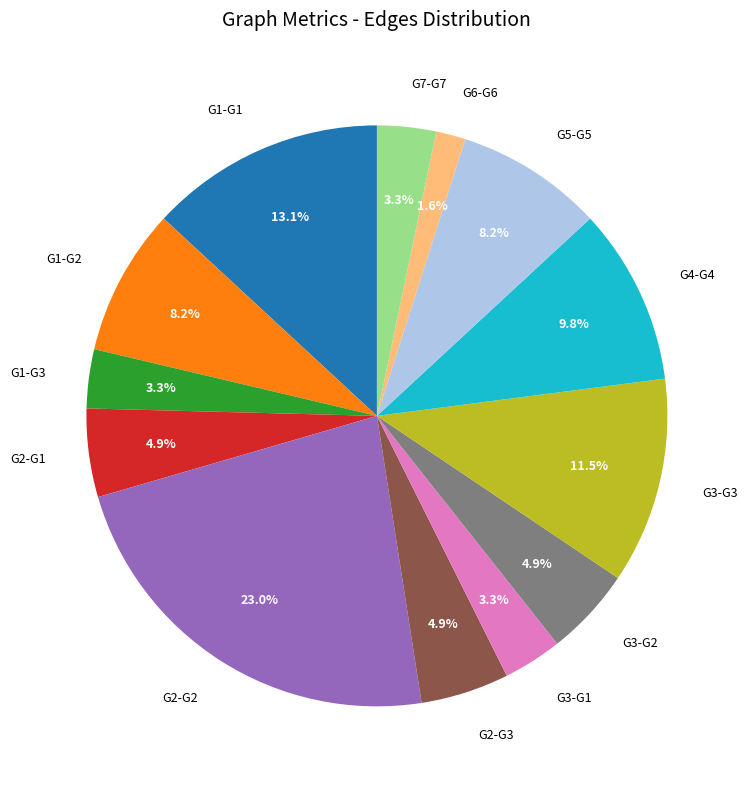

To the nearest percent, what is the difference between the largest and smallest slice percentages?

21%